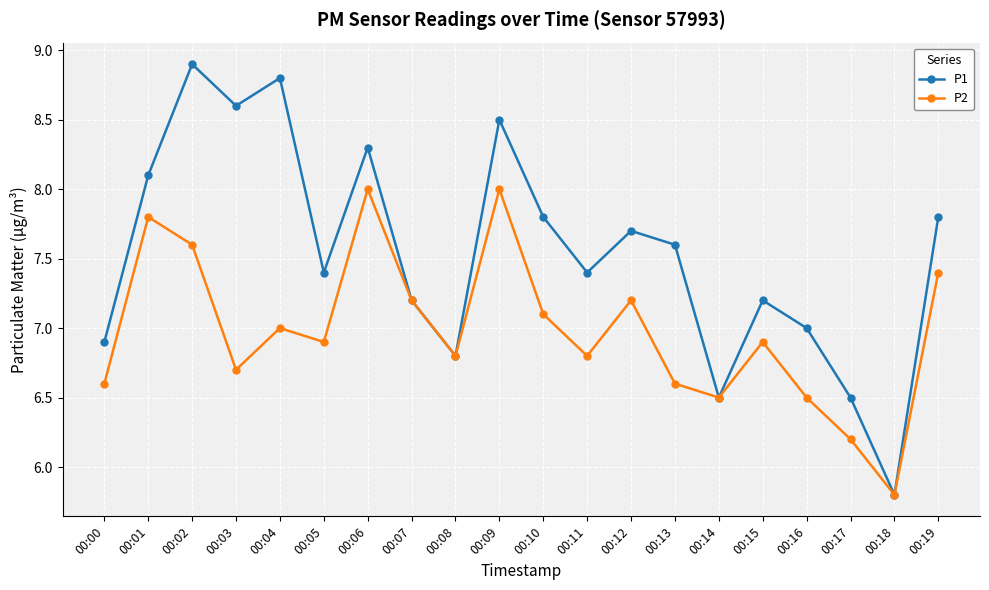

At 00:15, list the series in order from smallest to largest.

P2, P1